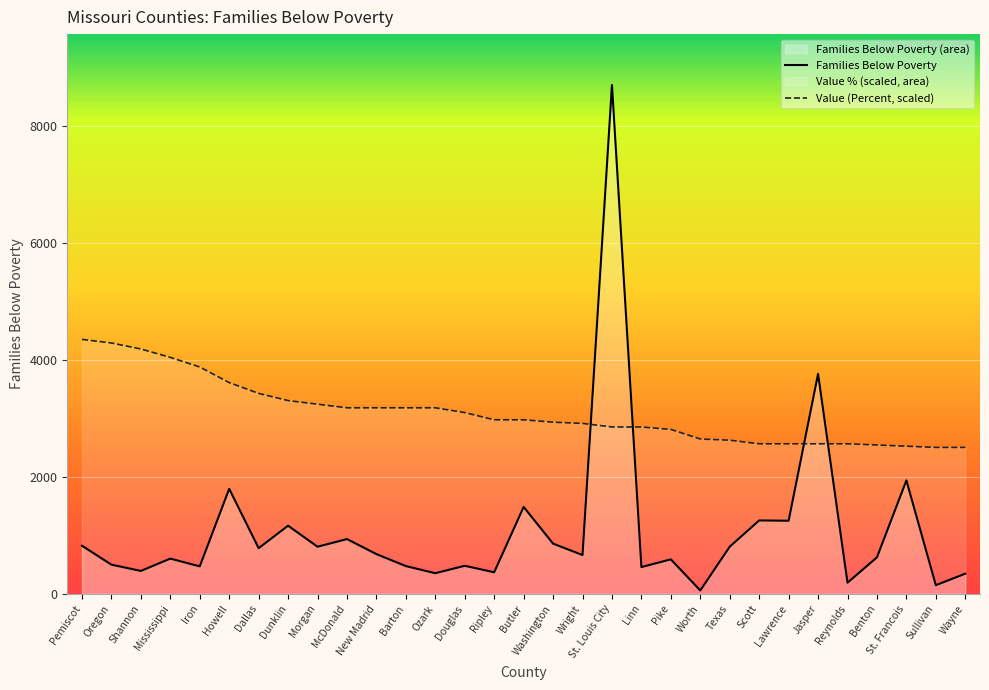

Reading left to right, list all the values displayed in this chart.

Families Below Poverty: 822.0	498.0	391.0	602.0	469.0	1796.0	780.0	1165.0	805.0	936.0	679.0	474.0	352.0	479.0	368.0	1486.0	858.0	663.0	8706.0	457.0	589.0	57.0	806.0	1255.0	1250.0	3763.0	190.0	623.0	1940.0	147.0	344.0
Value (Percent, scaled): 4353.0	4291.4	4188.7	4045.0	3880.7	3613.8	3429.0	3305.8	3244.2	3182.6	3182.6	3182.6	3182.6	3100.5	2977.3	2977.3	2936.2	2915.7	2854.1	2854.1	2813.0	2648.8	2628.2	2566.6	2566.6	2566.6	2566.6	2546.1	2525.6	2505.0	2505.0